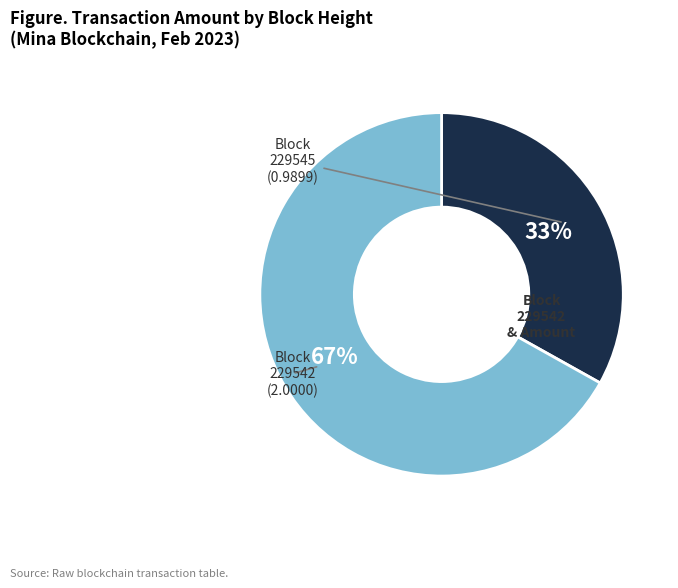

Does any single category account for the majority?

Yes